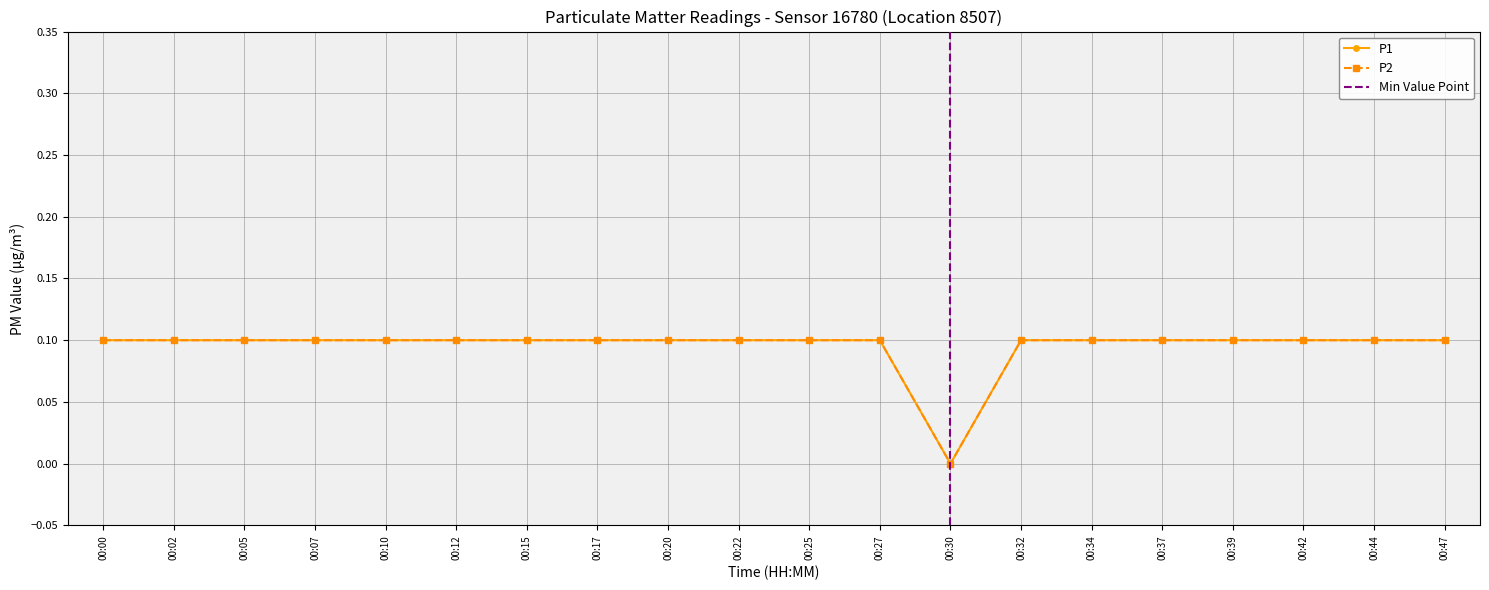

At 00:39, list the series in order from smallest to largest.

P1, P2